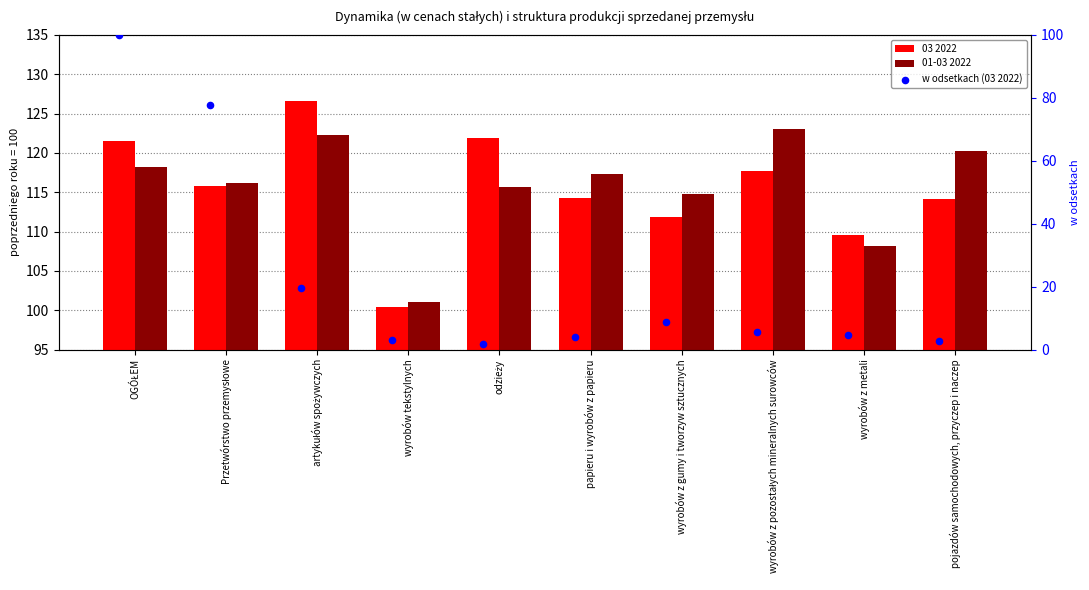

Which series has the largest total across all categories?

01-03 2022